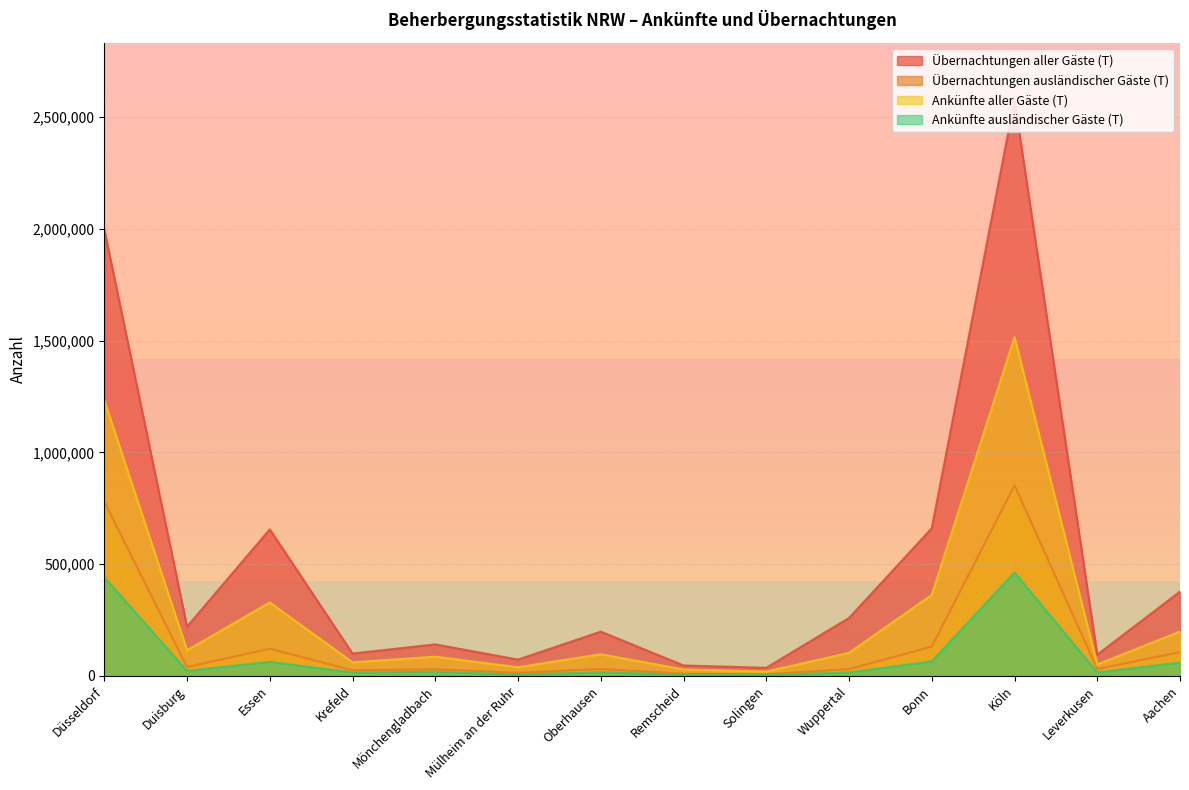

At how many categories does at least one series exceed 2328967?

1